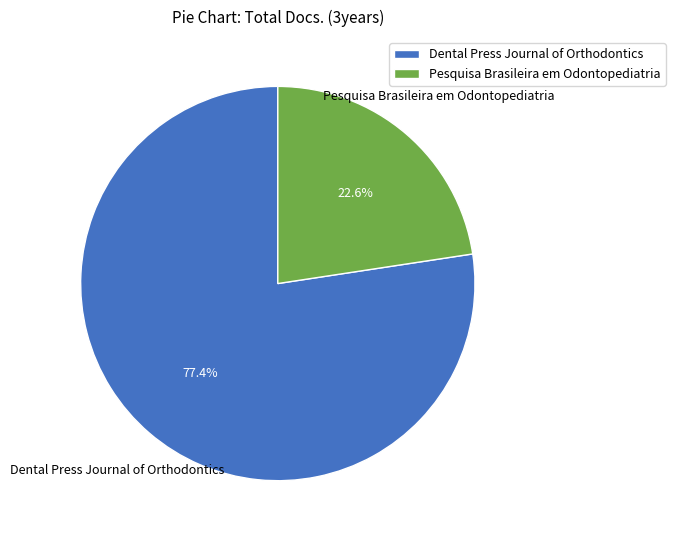

How many segments does this pie chart have?

2